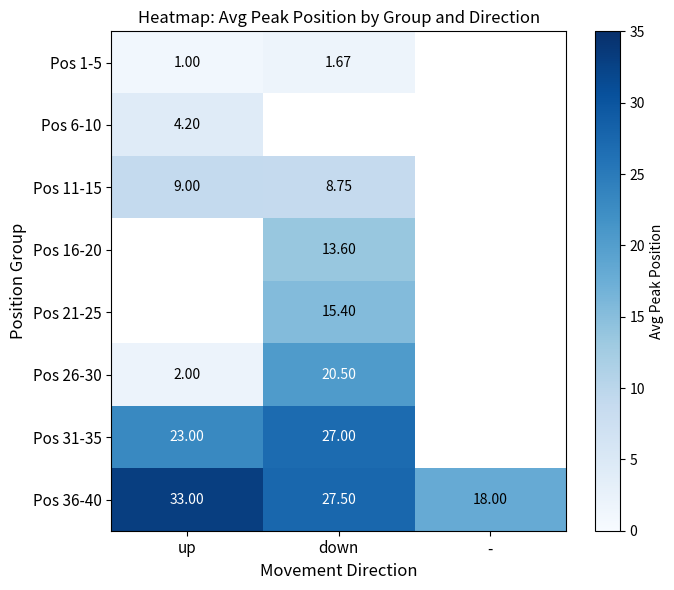

Where does the Pos 36-40 series first go above 27?

up